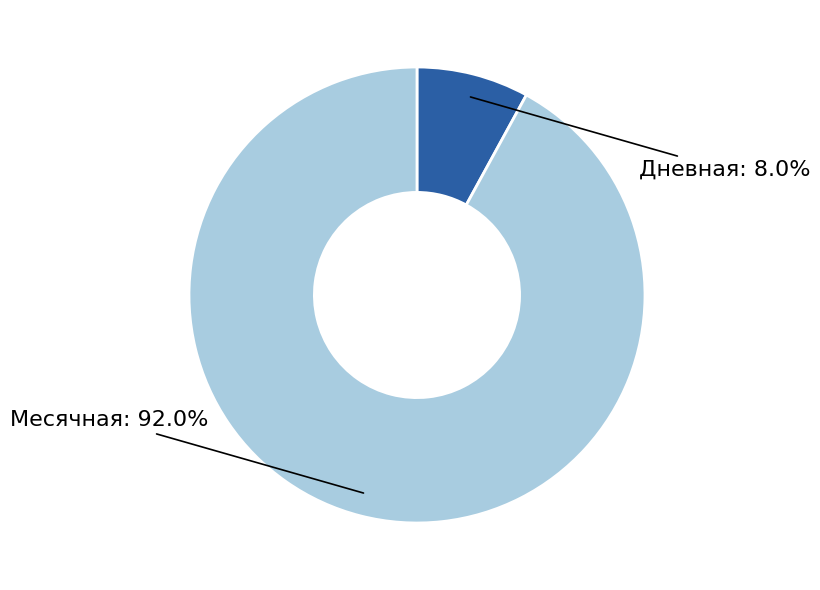

How many slices are in this pie chart?

2